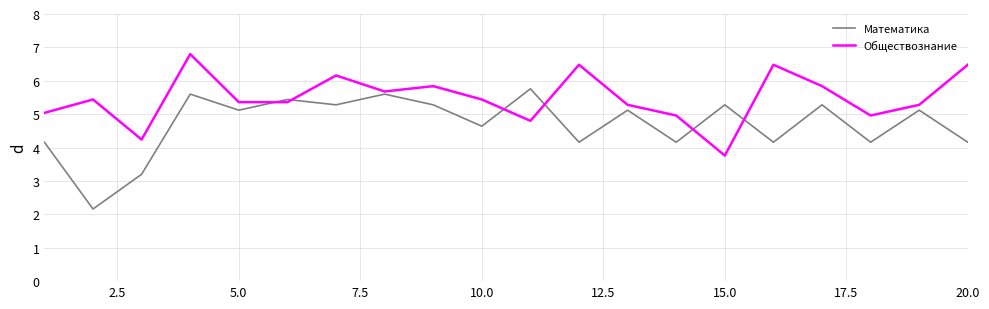

What is the sum of all Обществознание values?

109.7